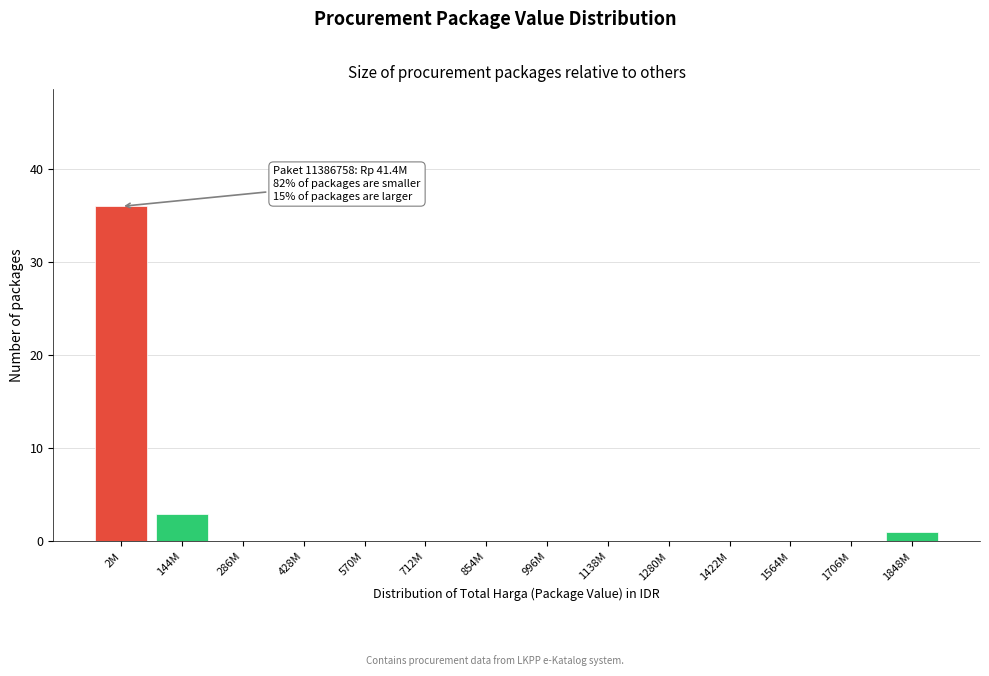

Reading right to left, what are all the values shown in this chart?

1848M=1	1706M=0	1564M=0	1422M=0	1280M=0	1138M=0	996M=0	854M=0	712M=0	570M=0	428M=0	286M=0	144M=3	2M=36